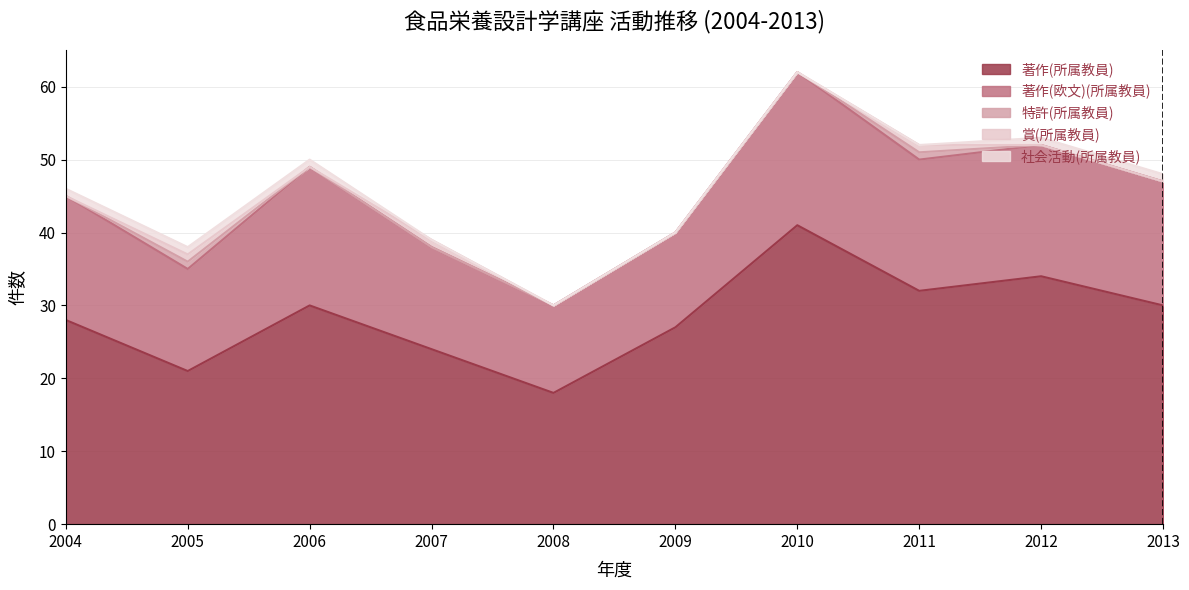

What is the total value across all series at 2004?

46